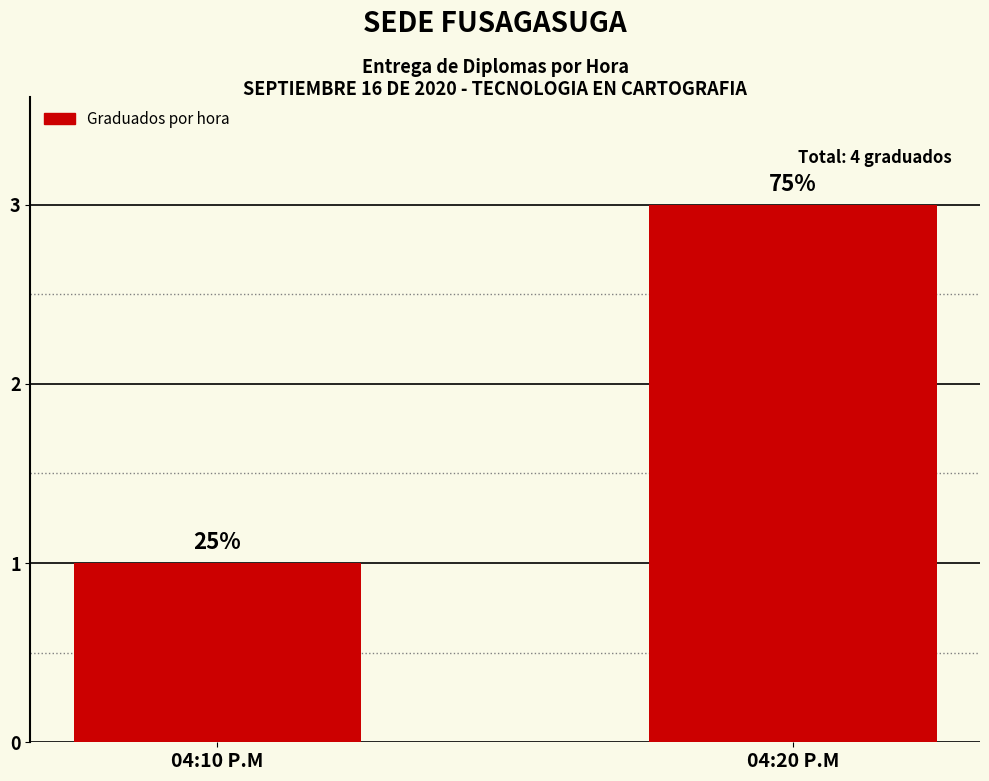

Are the bars horizontal?

No